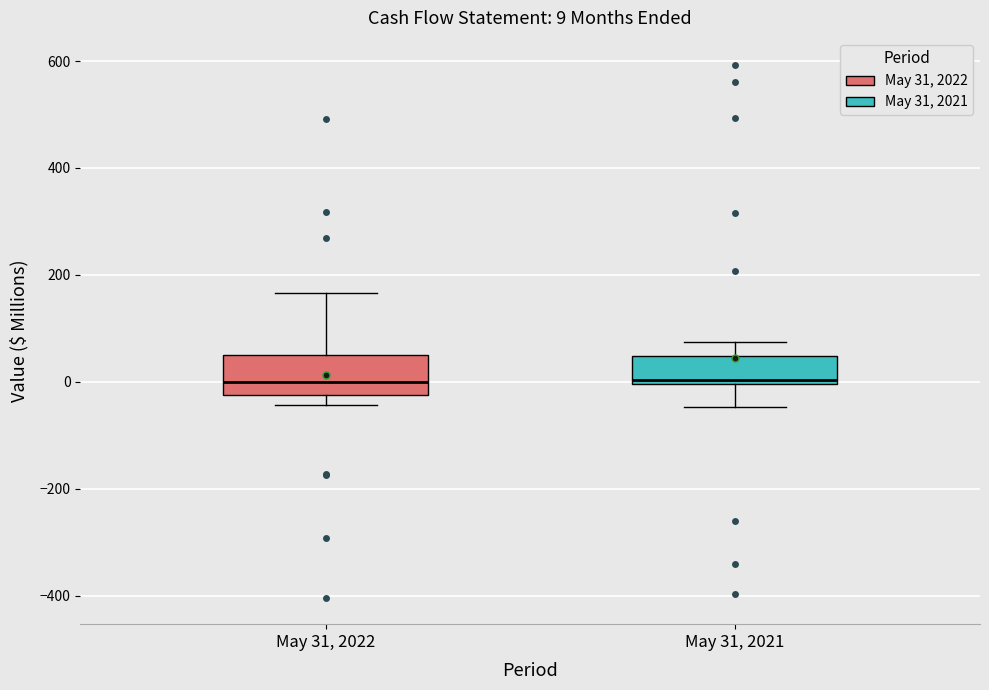

Which box is the tallest, from its lower edge to its upper edge?

May 31, 2022